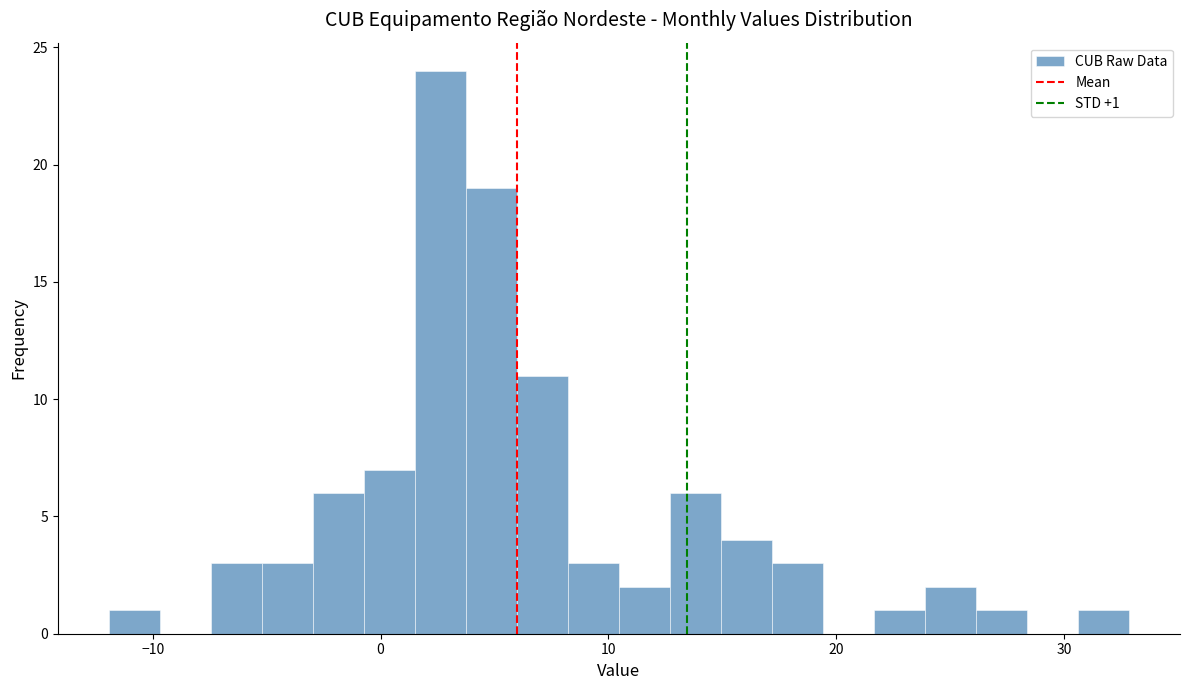

Read against the x-axis, roughly where is the centre of the tallest bar?

3